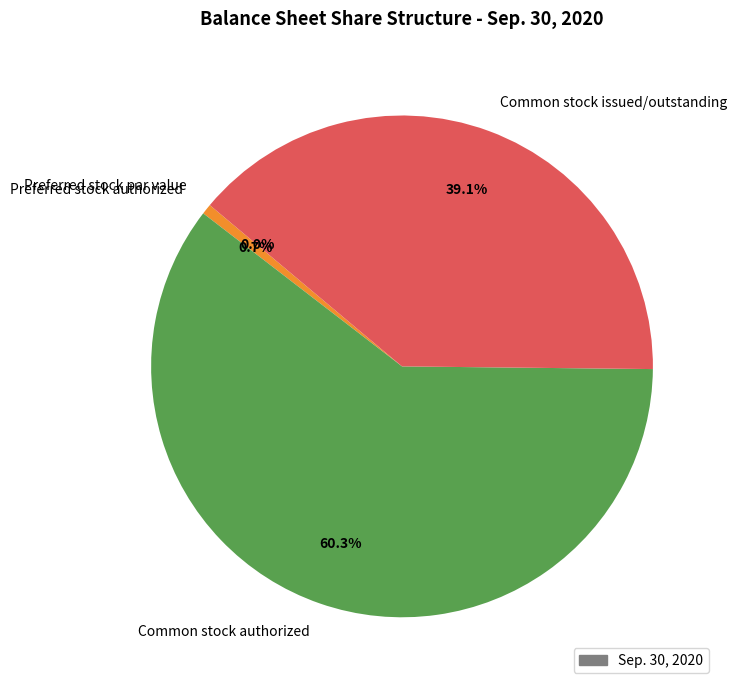

The Common stock issued/outstanding slice represents 39% of the pie. True or false?

True